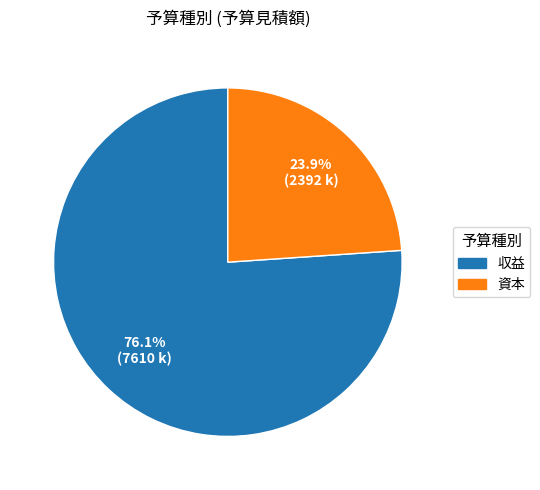

Approximately how many times larger is the value at 収益 compared to 資本?

3.2